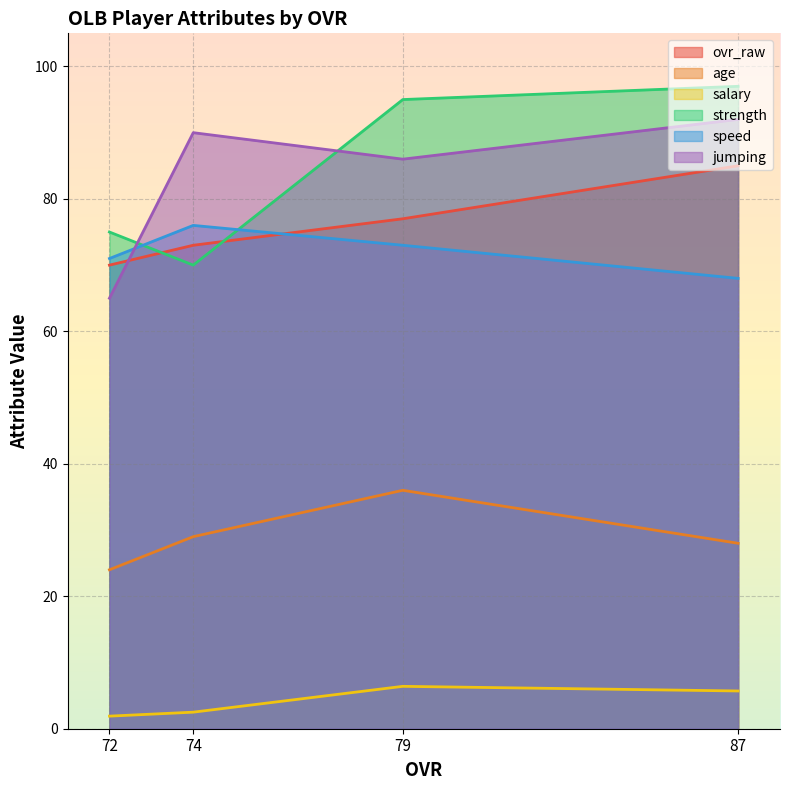

What is the sum of the strength values at 87 and 79?

192.0